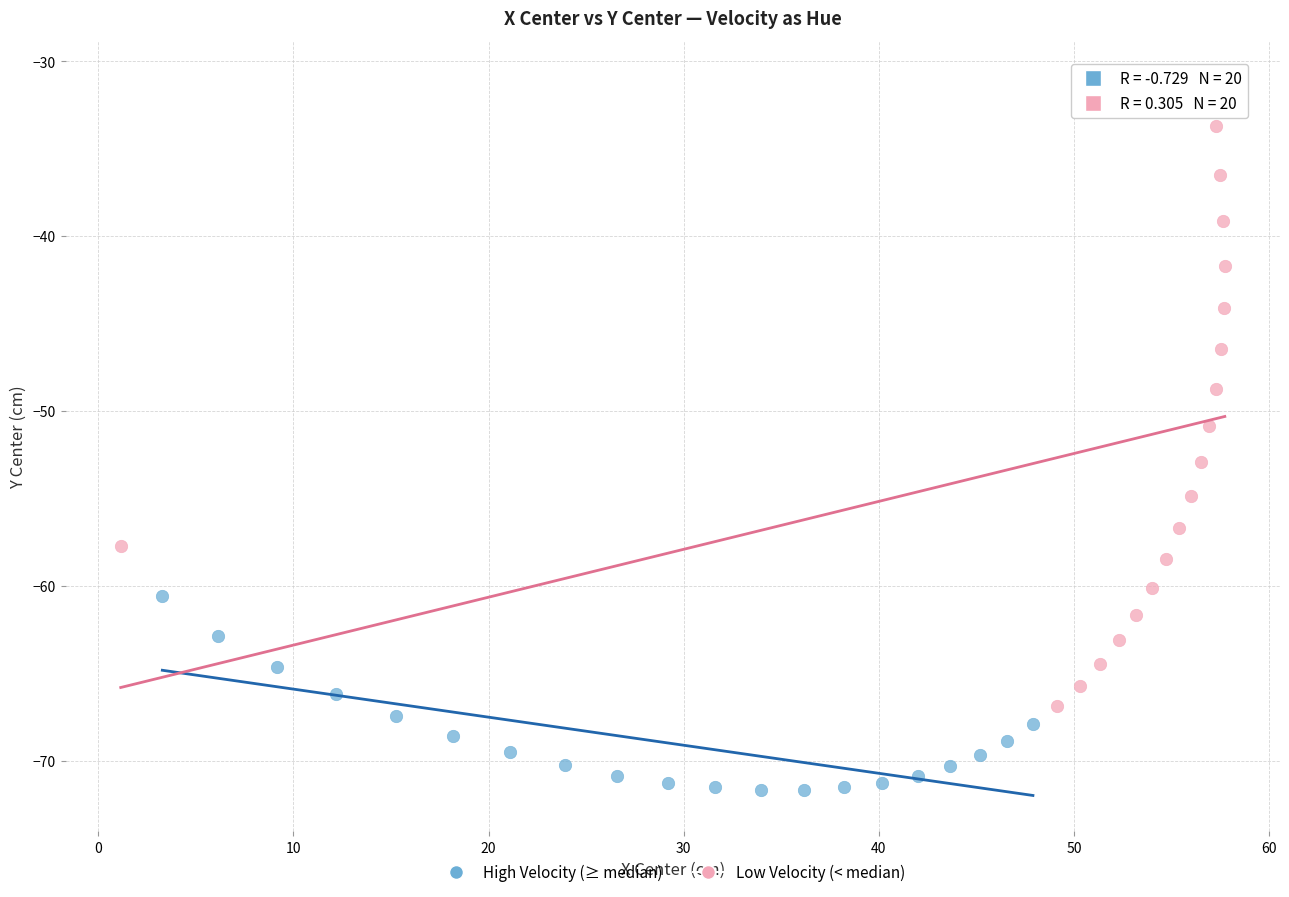

Which series contains the highest Y value?

Low Velocity (< median)